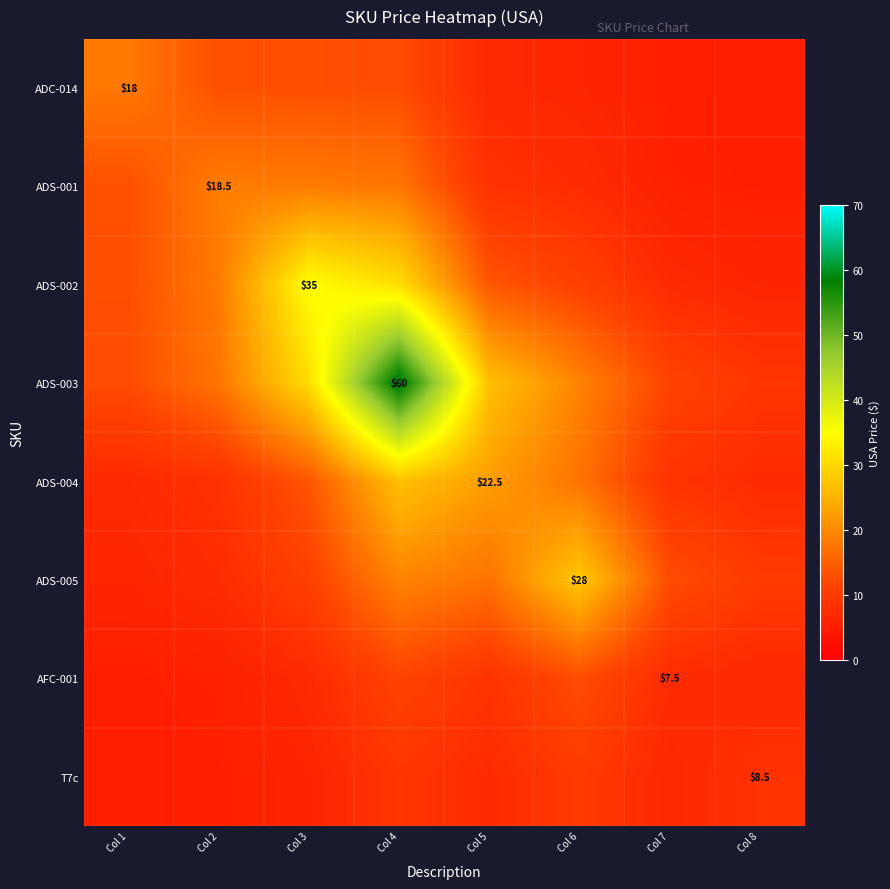

What is the maximum value for ADS-004?

27.0